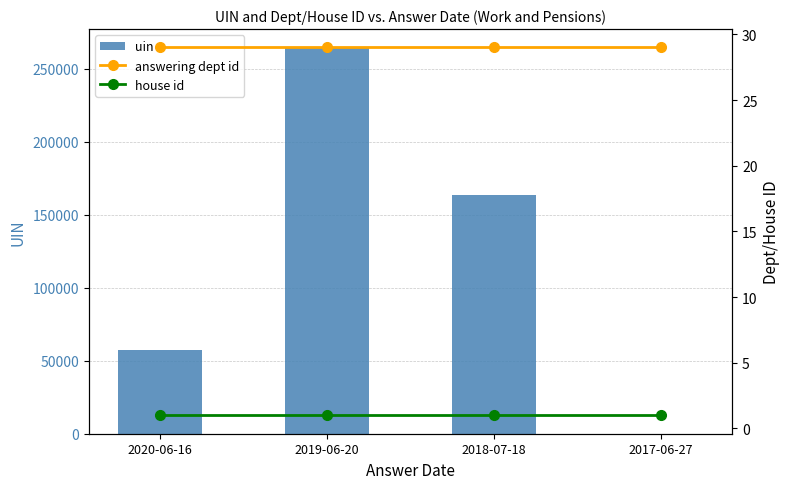

Reading left to right, list all the values displayed in this chart.

uin: 2020-06-16=57294	2019-06-20=263828	2018-07-18=163159	2017-06-27=65
answering dept id: 2020-06-16=29	2019-06-20=29	2018-07-18=29	2017-06-27=29
house id: 2020-06-16=1	2019-06-20=1	2018-07-18=1	2017-06-27=1